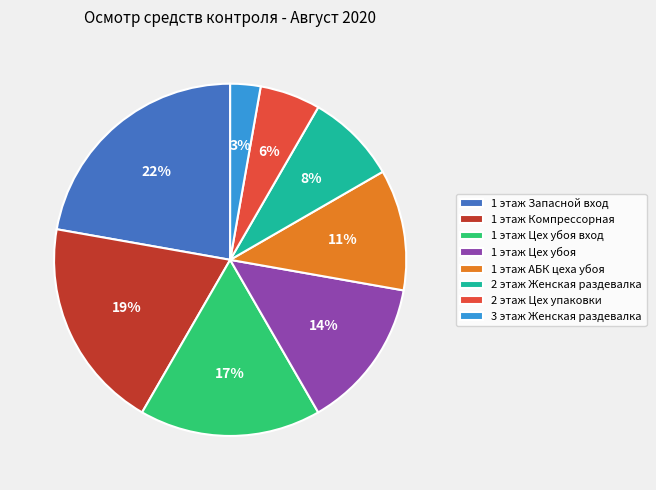

Which category has the biggest portion of the pie?

1 этаж Запасной вход